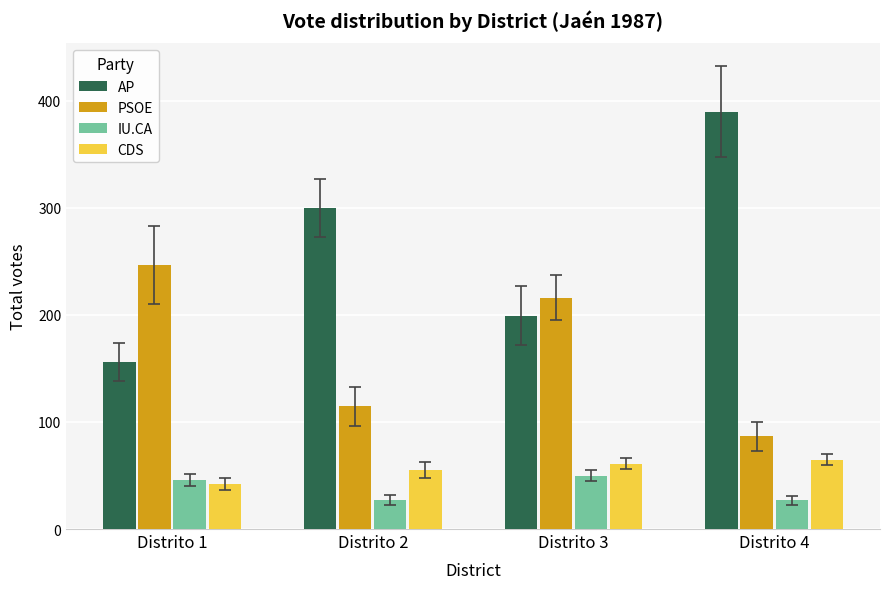

List the series in order of their peak value, highest first.

AP, PSOE, CDS, IU.CA